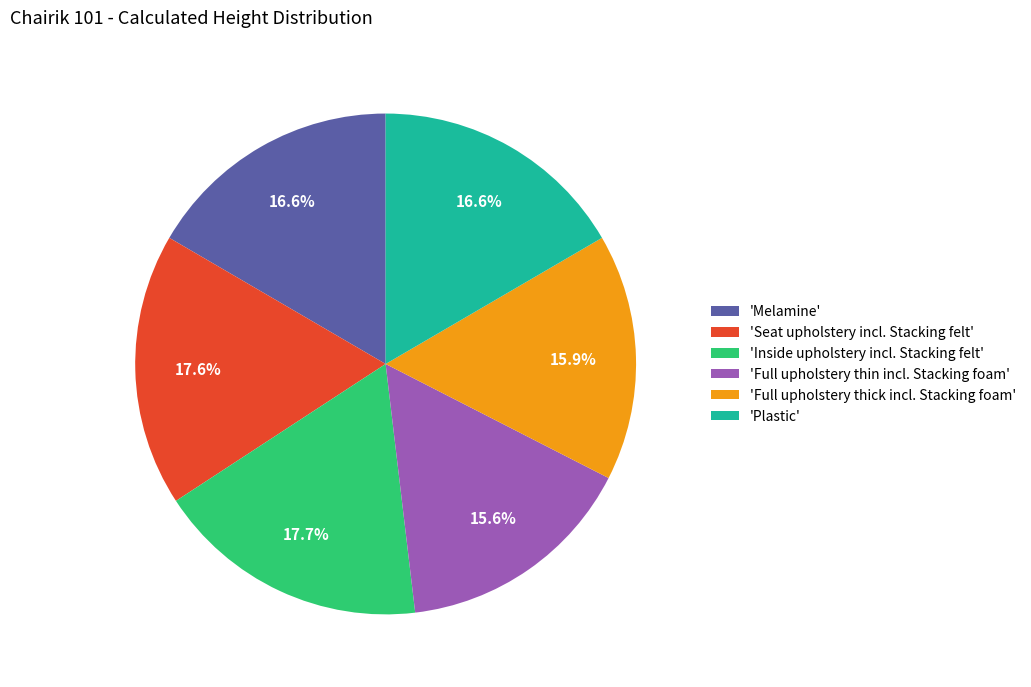

Approximately how many times larger is the value at 'Full upholstery thick incl. Stacking foam' compared to 'Full upholstery thin incl. Stacking foam'?

1.0